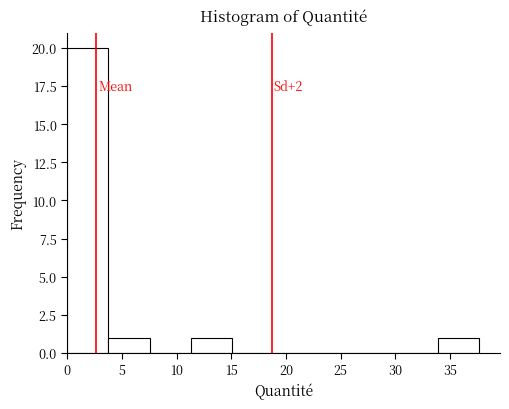

Which range on the x-axis has the tallest bar?

0.0 to 4.0